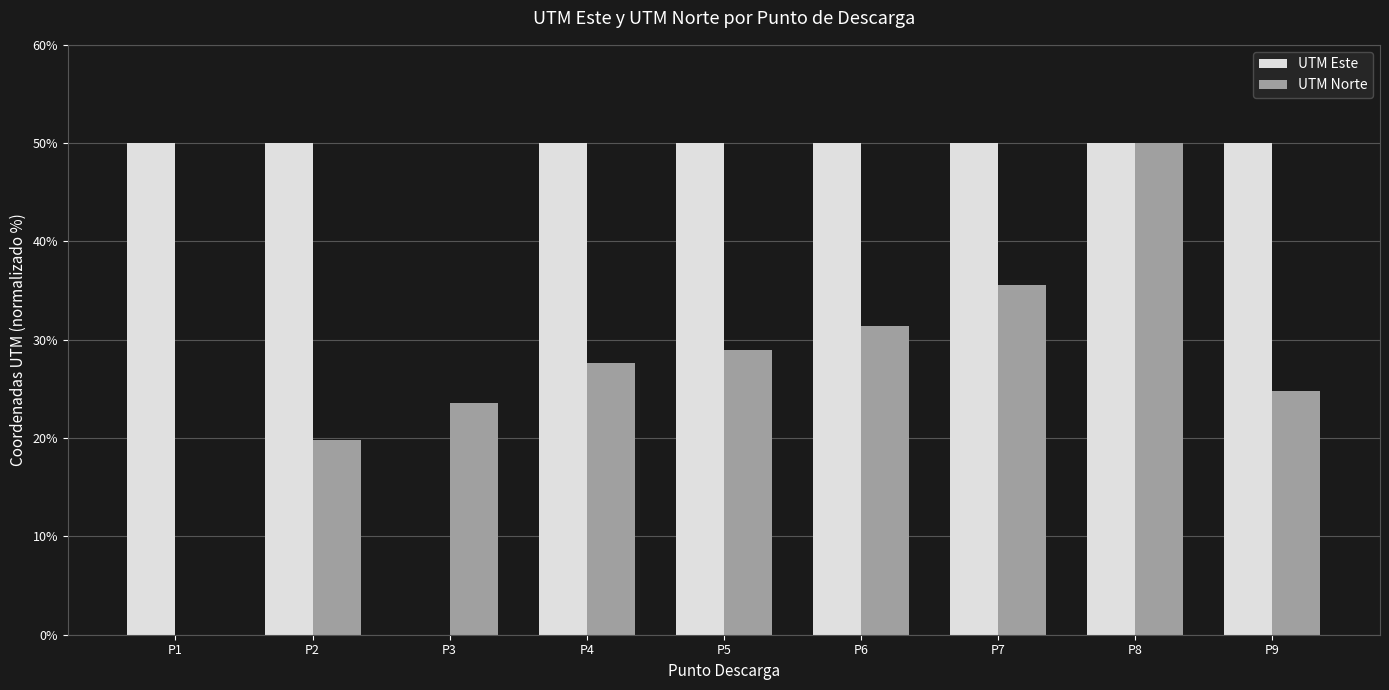

Is it true that UTM Norte equals 57.3 at P7?

False